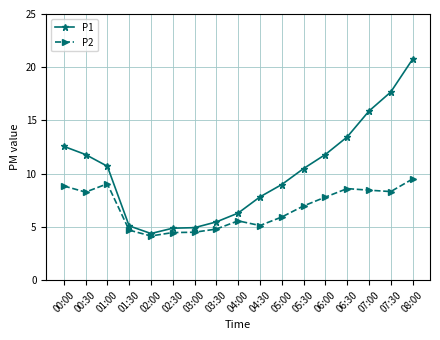

How many series are shown in this chart?

2